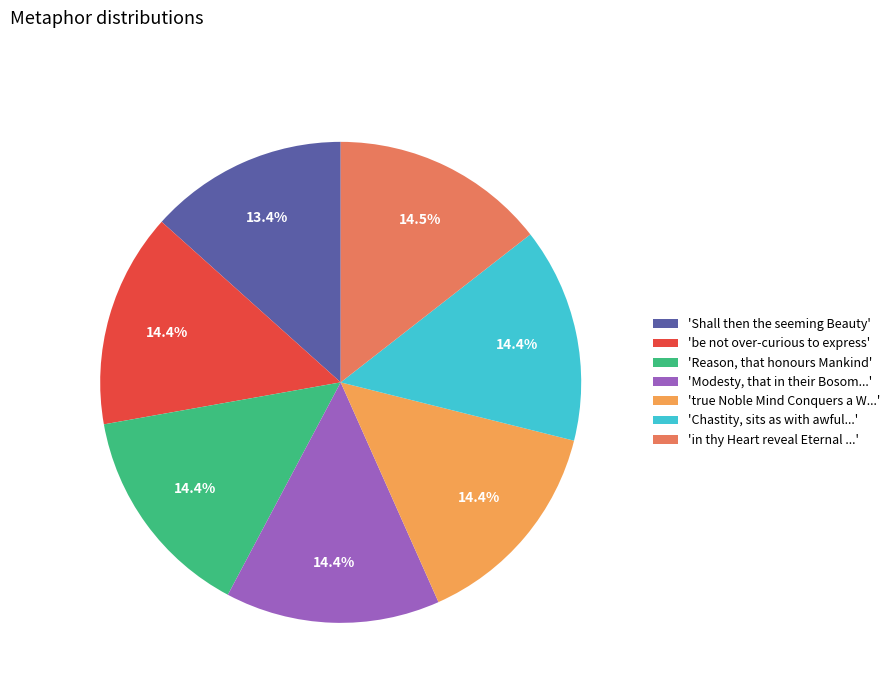

What is the ratio of the value at 'be not over-curious to express' to the value at 'Reason, that honours Mankind'?

1.0